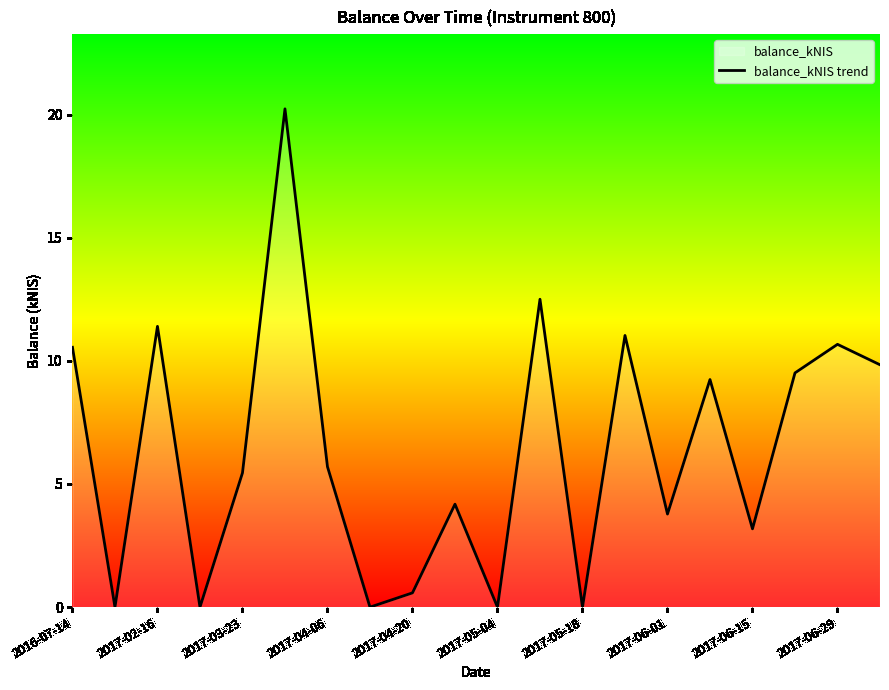

At which label does the data first exceed 5?

2016-07-14